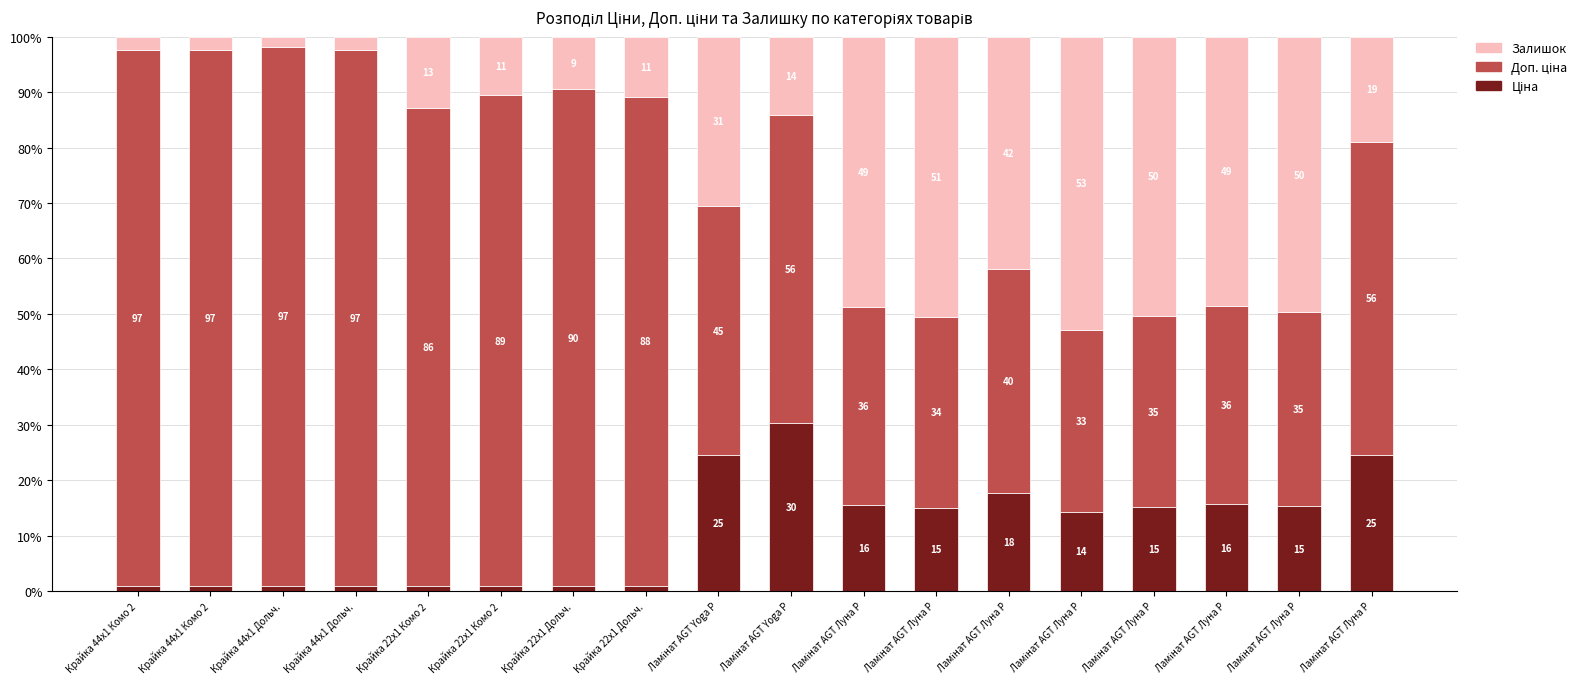

At Ламінат AGT Луна P, list the series in order from largest to smallest.

Залишок, Доп. ціна, Ціна